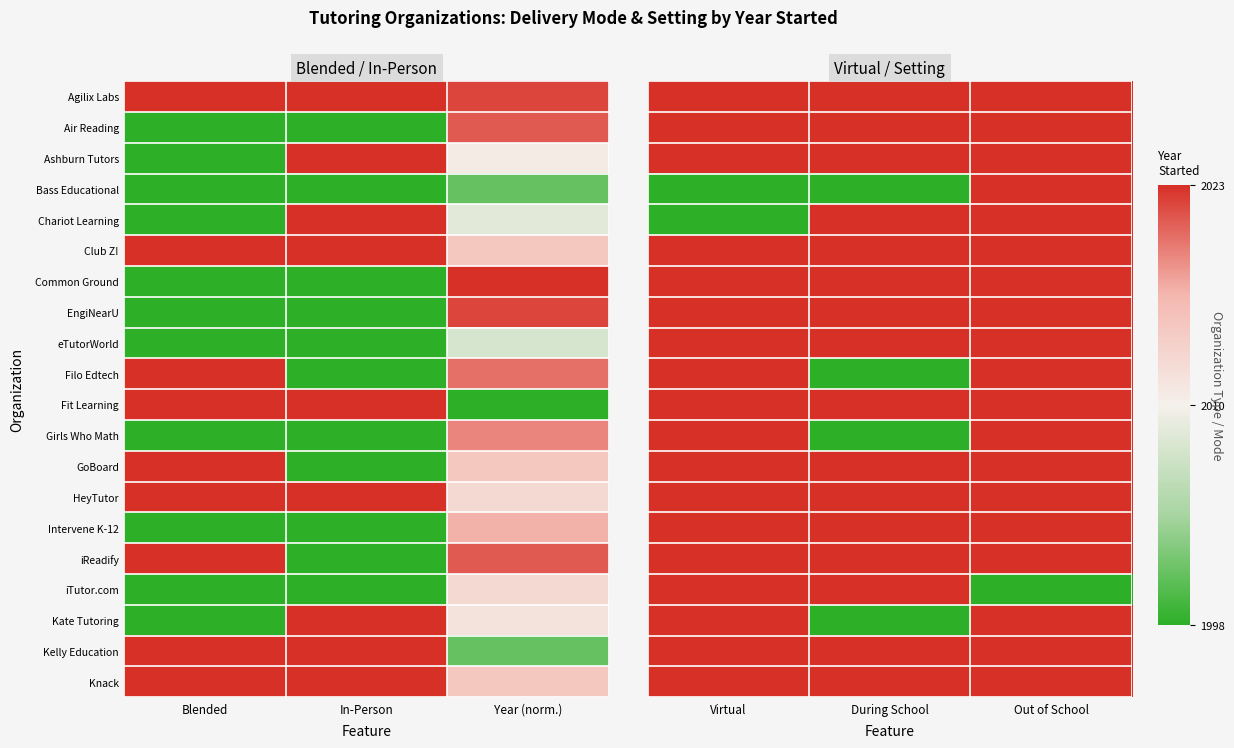

Which category has the highest value in the Bass Educational series?

Out of School